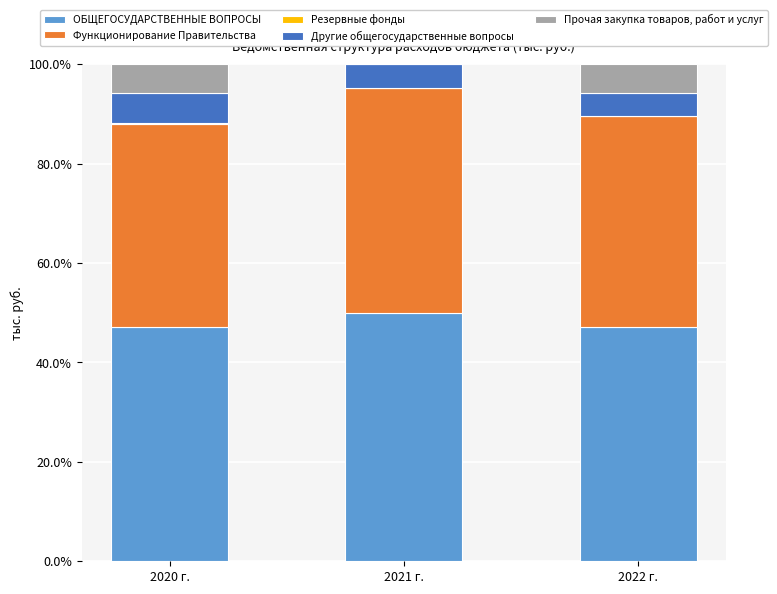

Does the chart contain stacked bars?

Yes